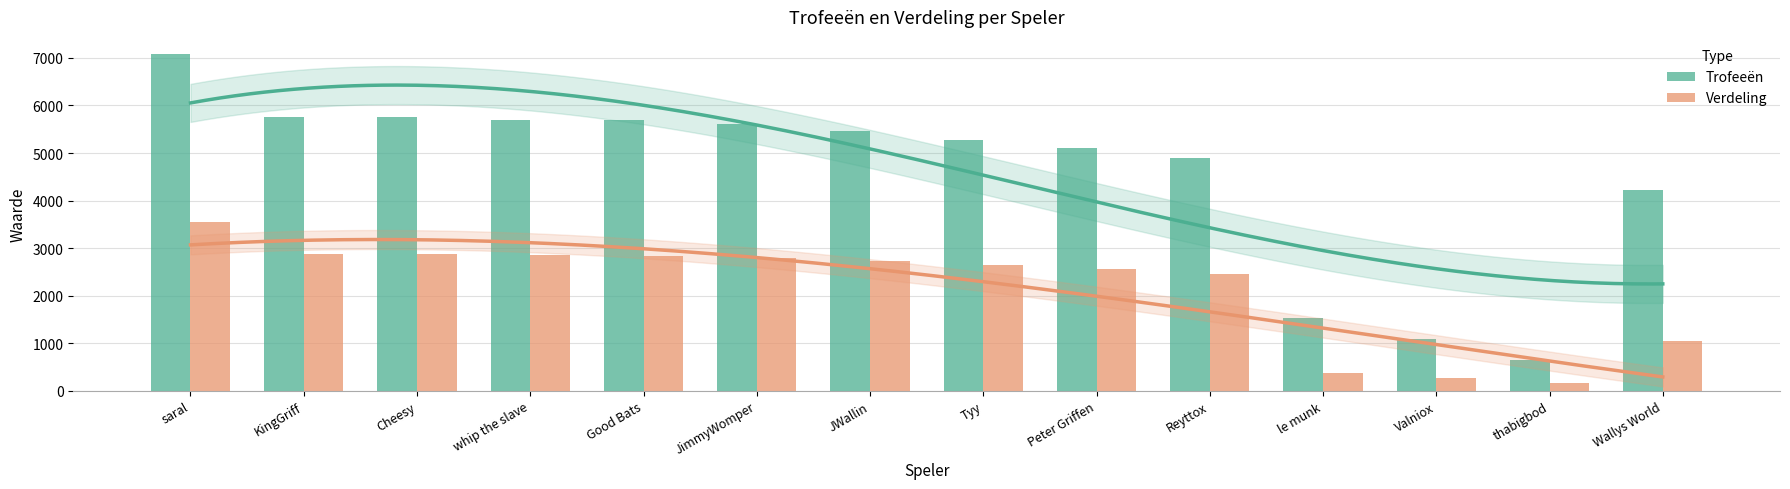

Between Cheesy and JWallin, which series saw the biggest shift?

Trofeeën